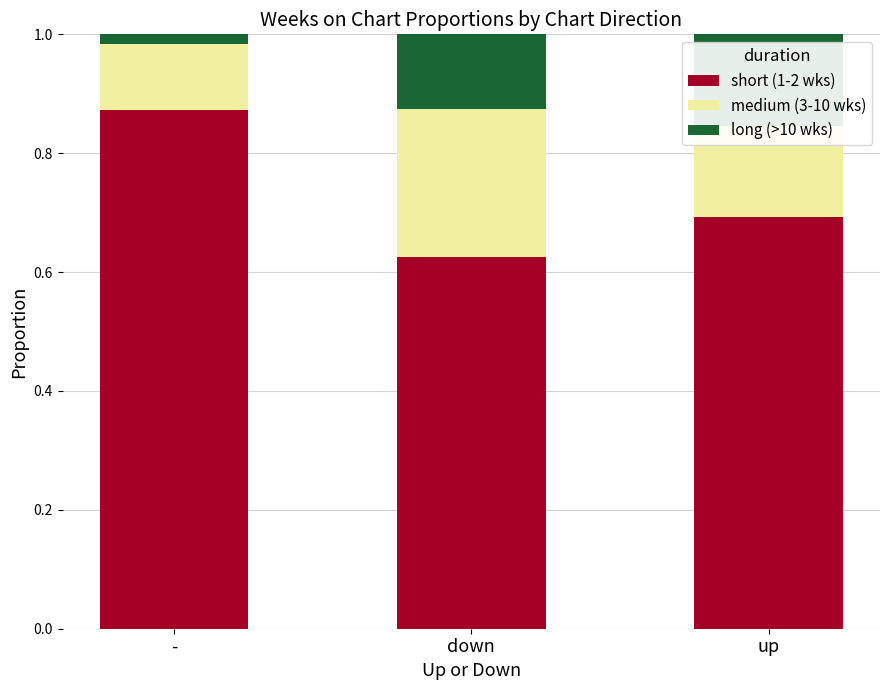

At which label does short (1-2 wks) reach its peak?

-